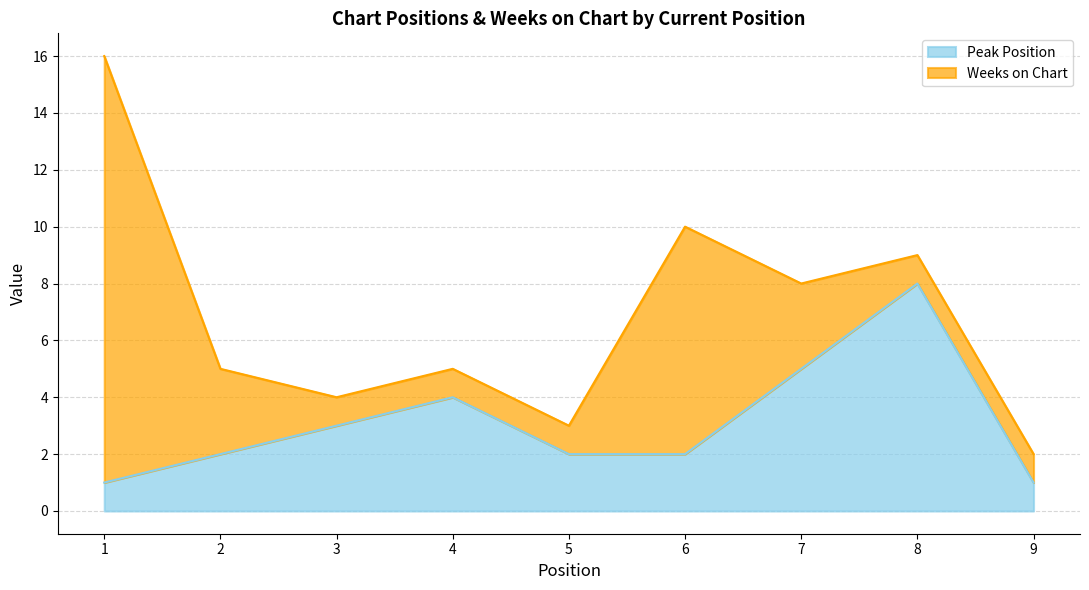

Between 5 and 2, which is larger?

5